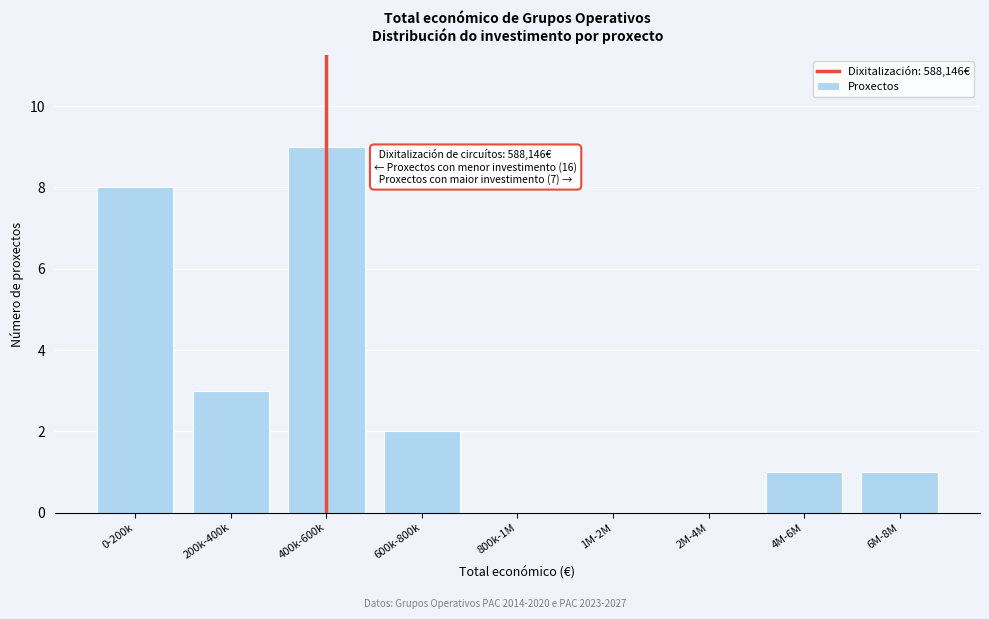

Reading left to right, what are all the values shown in this chart?

0-200k=8	200k-400k=3	400k-600k=9	600k-800k=2	800k-1M=0	1M-2M=0	2M-4M=0	4M-6M=1	6M-8M=1